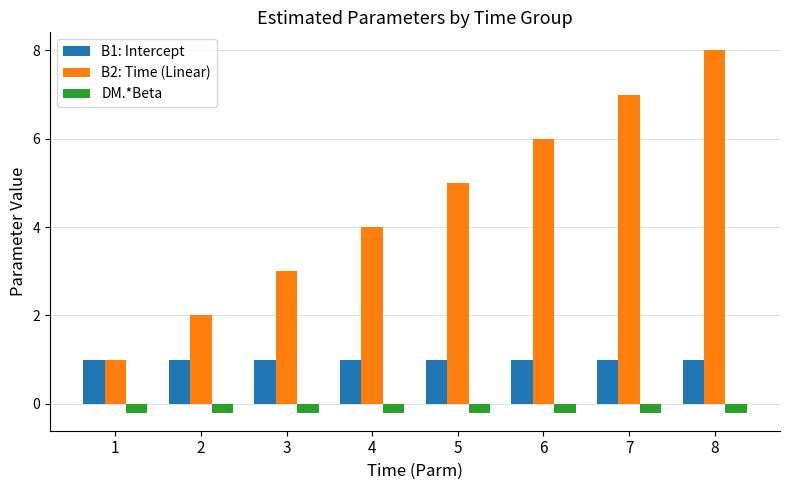

What is the total value across all series at 8?

8.8